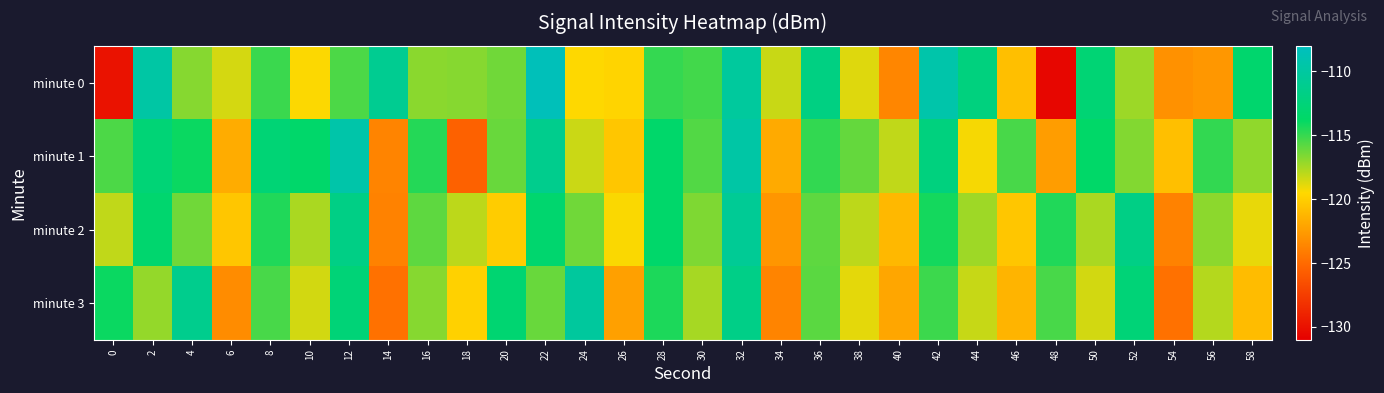

At 46, list the series in order from largest to smallest.

minute 1, minute 2, minute 0, minute 3